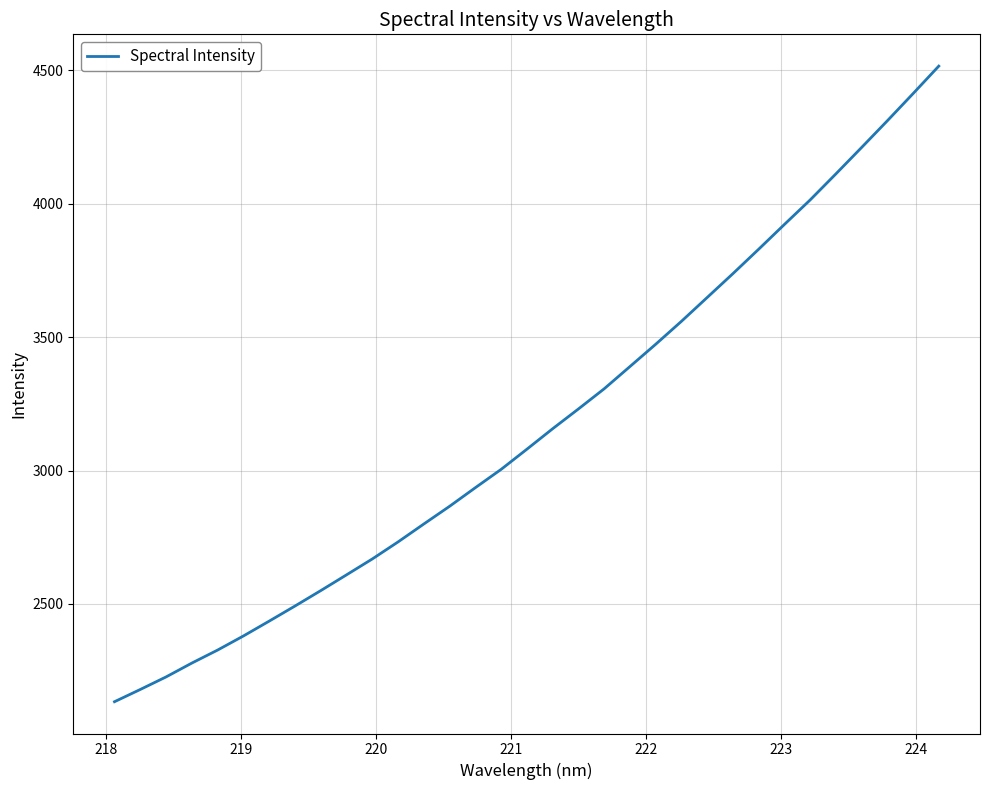

What is the difference between the maximum and minimum values?

2381.9